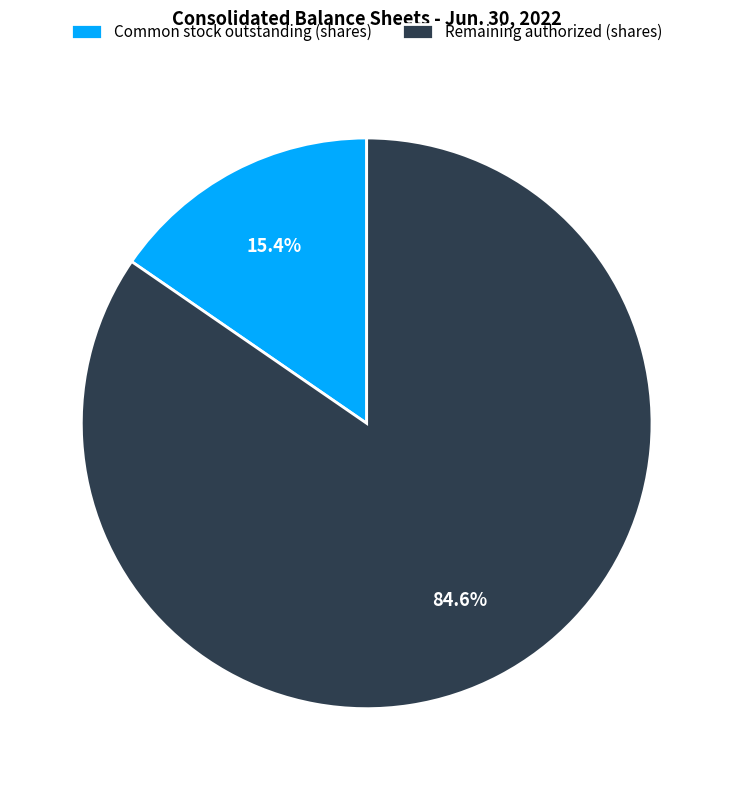

Which slice is the largest?

Remaining authorized (shares)